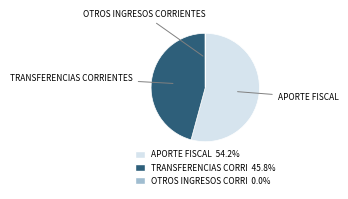

Is there any slice that represents more than half of the pie?

Yes